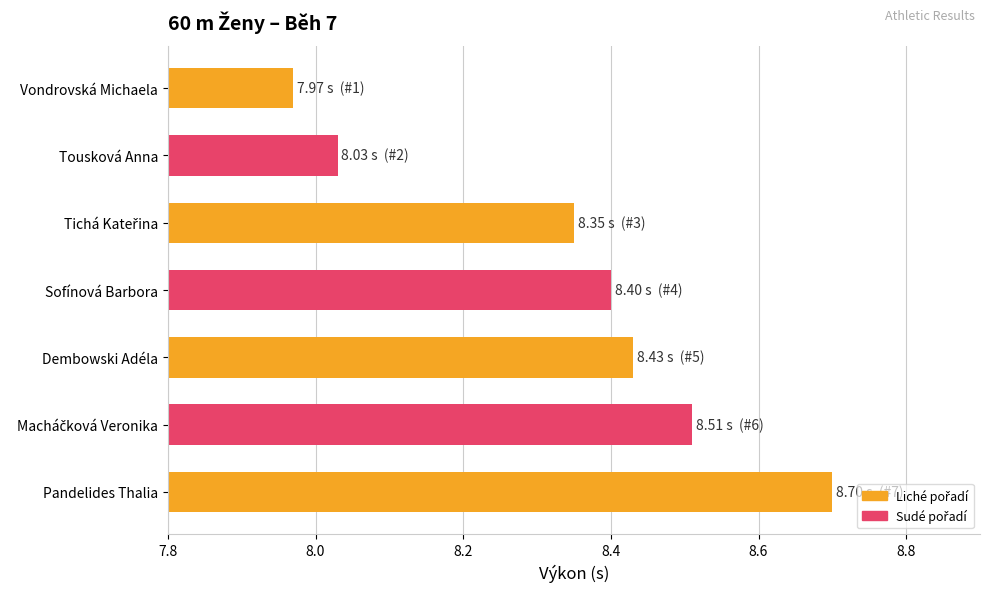

The chart shows a value of 10.8 at Tousková Anna. True or false?

False